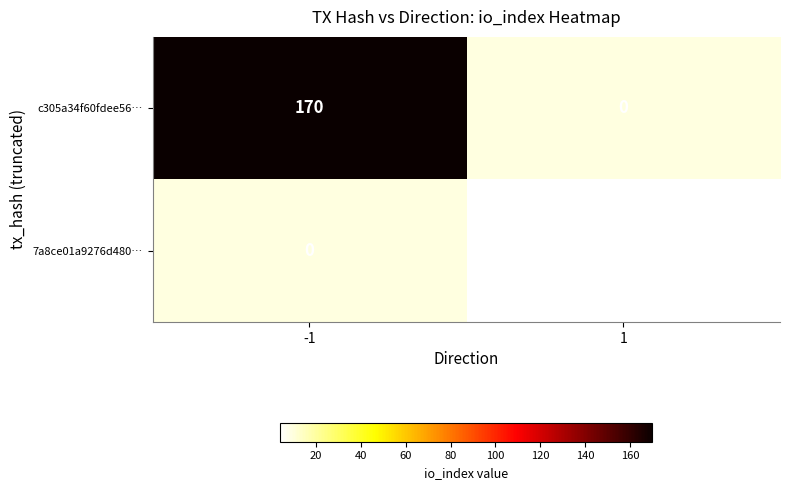

Is it true that c305a34f60fdee56… equals 71.2 at -1?

False